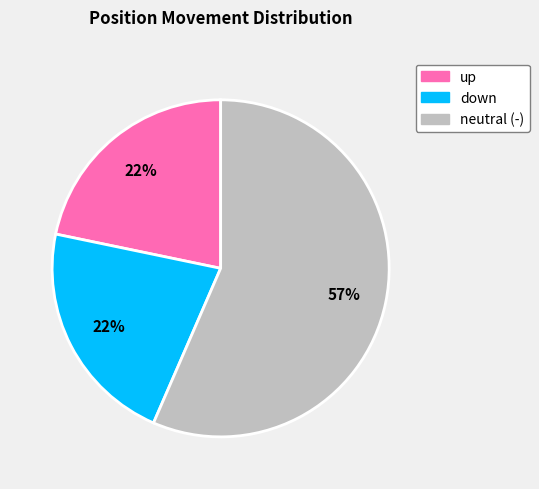

To the nearest percent, what is the average slice percentage?

33%